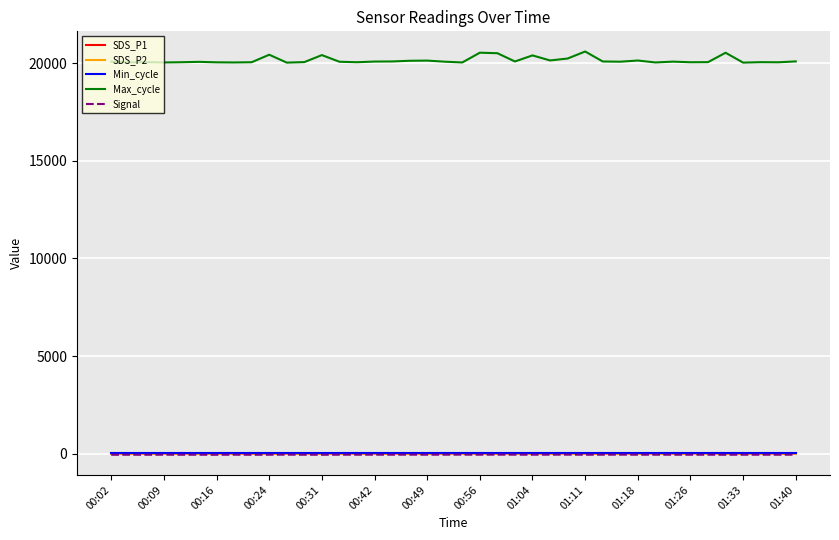

Which series has the widest spread of values?

Max_cycle